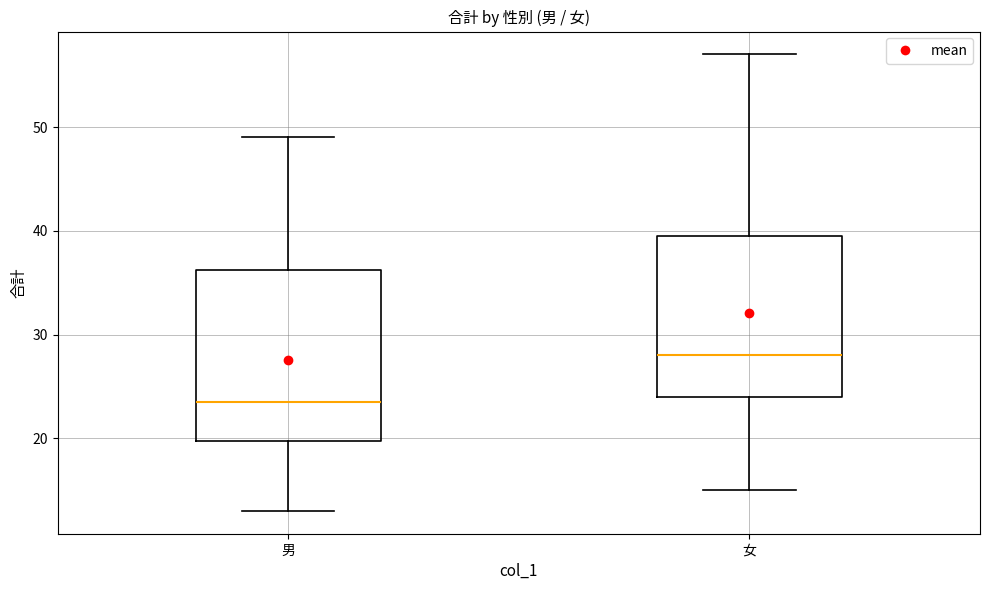

Reading left to right, transcribe this box plot: for each box, give where its median line is, the range the box spans, and where its two whiskers end, as read against the y-axis. The values are not printed on the chart, so give them approximately, as read against the axis.

男: median 24, box 20 to 36, whiskers 13 to 49
女: median 28, box 24 to 40, whiskers 15 to 57